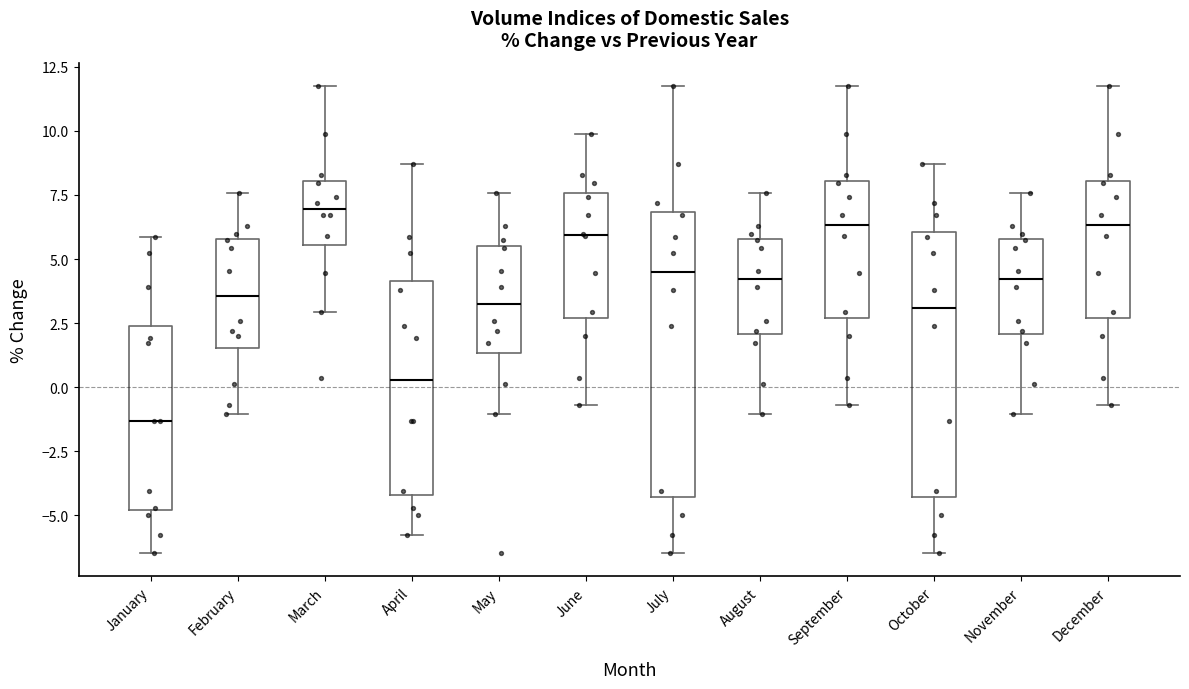

Reading left to right, read every box against the y-axis: the position of its median line, the range the box covers, and the ends of its whiskers. The values are not printed on the chart, so give them approximately, as read against the axis.

January: median -1.5, box -5.0 to 2.5, whiskers -6.5 to 6.0
February: median 3.5, box 1.5 to 6.0, whiskers -1.0 to 7.5
March: median 7.0, box 5.5 to 8.0, whiskers 3.0 to 12.0
April: median 0.5, box -4.0 to 4.0, whiskers -6.0 to 8.5
May: median 3.0, box 1.5 to 5.5, whiskers -1.0 to 7.5
June: median 6.0, box 2.5 to 7.5, whiskers -0.5 to 10.0
July: median 4.5, box -4.5 to 7.0, whiskers -6.5 to 12.0
August: median 4.0, box 2.0 to 6.0, whiskers -1.0 to 7.5
September: median 6.5, box 2.5 to 8.0, whiskers -0.5 to 12.0
October: median 3.0, box -4.5 to 6.0, whiskers -6.5 to 8.5
November: median 4.0, box 2.0 to 6.0, whiskers -1.0 to 7.5
December: median 6.5, box 2.5 to 8.0, whiskers -0.5 to 12.0